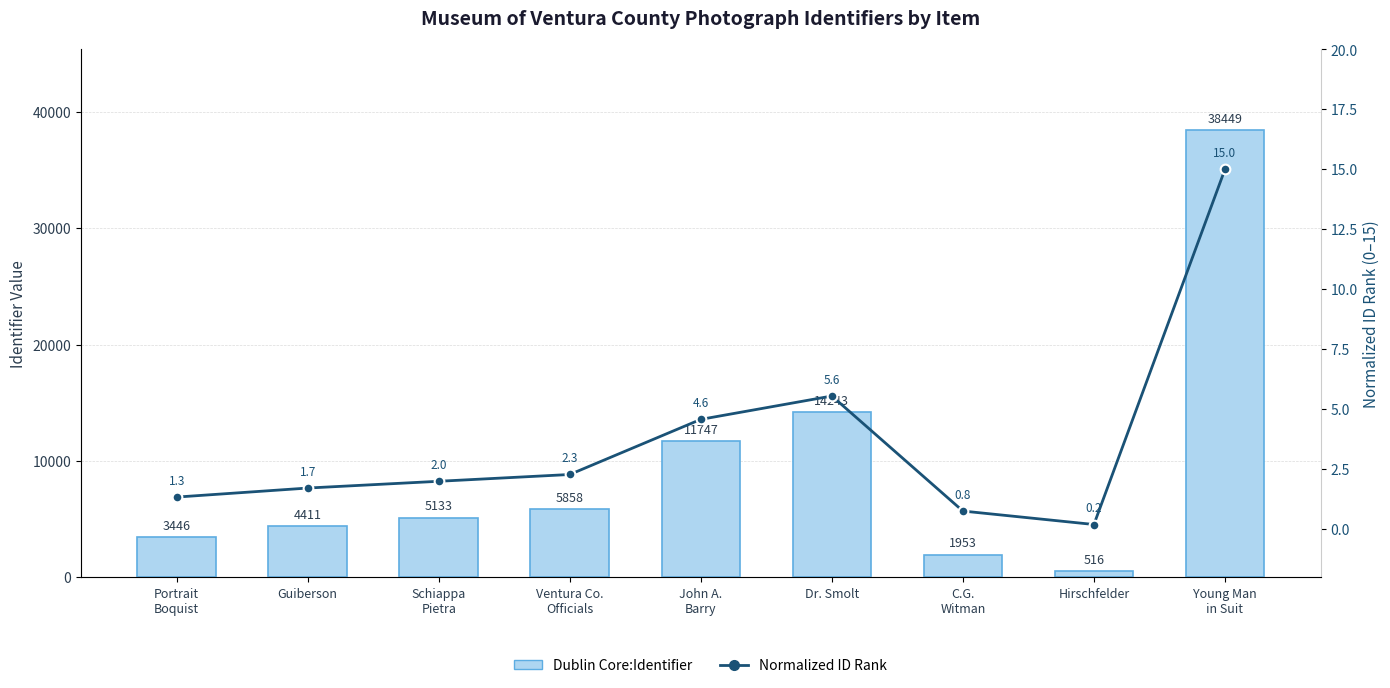

Reading left to right, extract all data points from this chart.

Dublin Core:Identifier: 3446.0	4411.0	5133.0	5858.0	11747.0	14243.0	1953.0	516.0	38449.0
Normalized ID Rank: 1.3	1.7	2.0	2.3	4.6	5.6	0.8	0.2	15.0